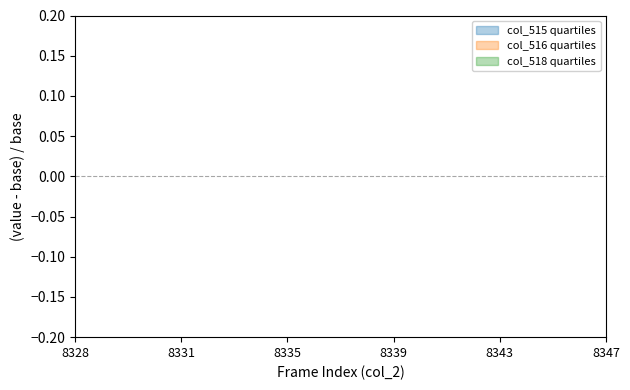

The value of col_518 at 8344 is -1.0. True or false?

True